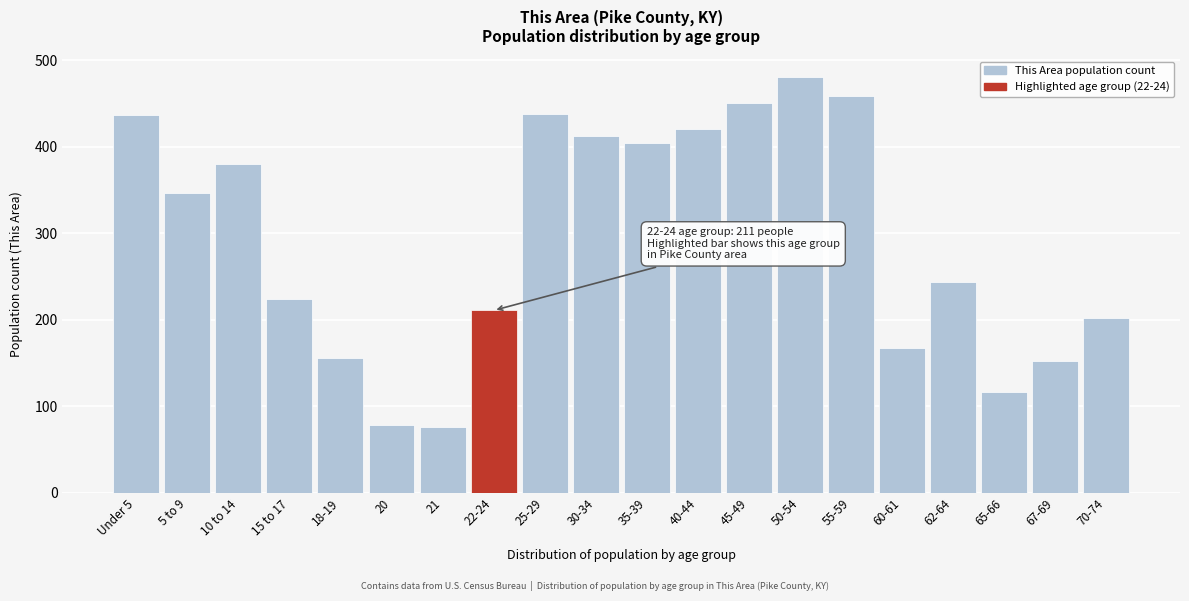

Which has a higher value, Under 5 or 70-74?

Under 5